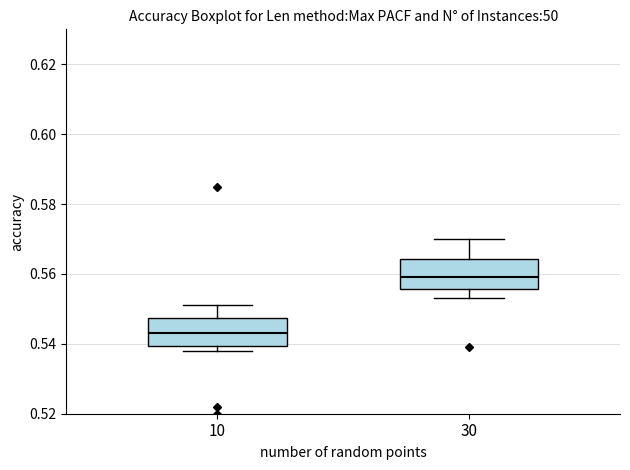

Reading left to right, read every box against the y-axis: the position of its median line, the range the box covers, and the ends of its whiskers. The values are not printed on the chart, so give them approximately, as read against the axis.

10: median 0.544, box 0.540 to 0.548, whiskers 0.538 to 0.552
30: median 0.560, box 0.556 to 0.564, whiskers 0.554 to 0.570